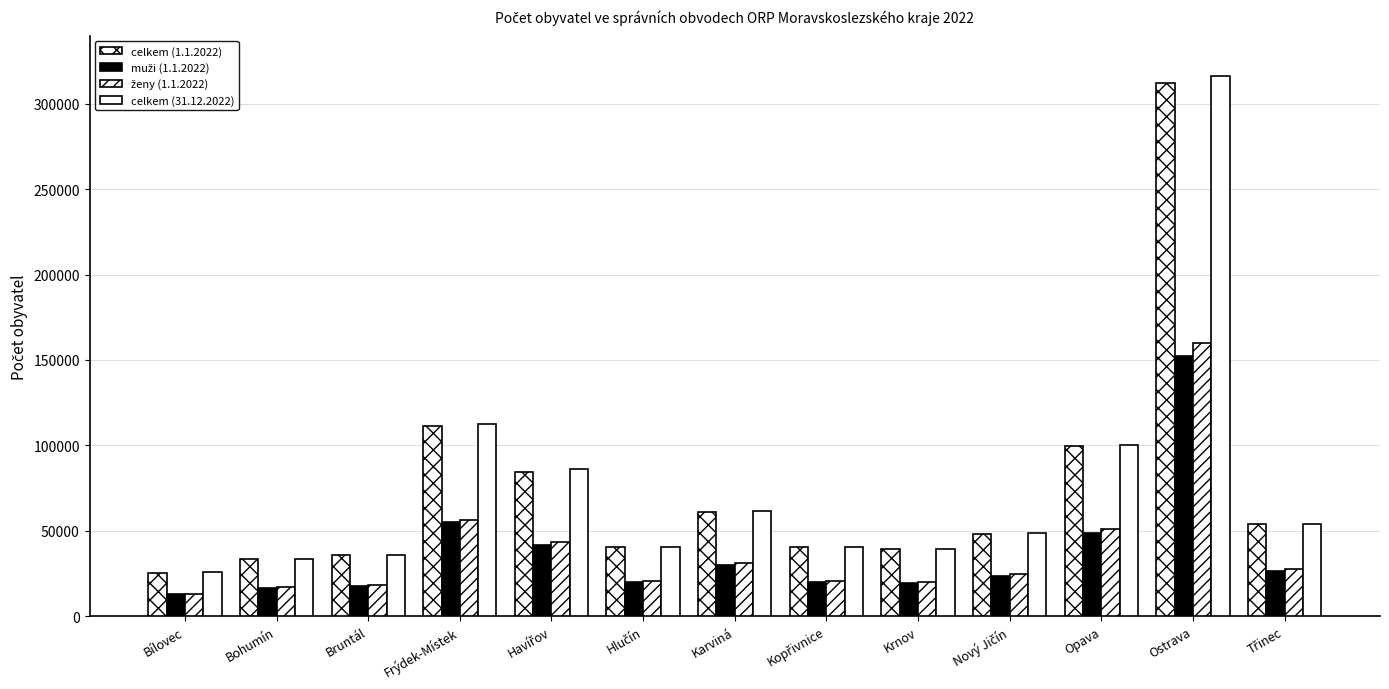

Does the chart contain any negative values?

No